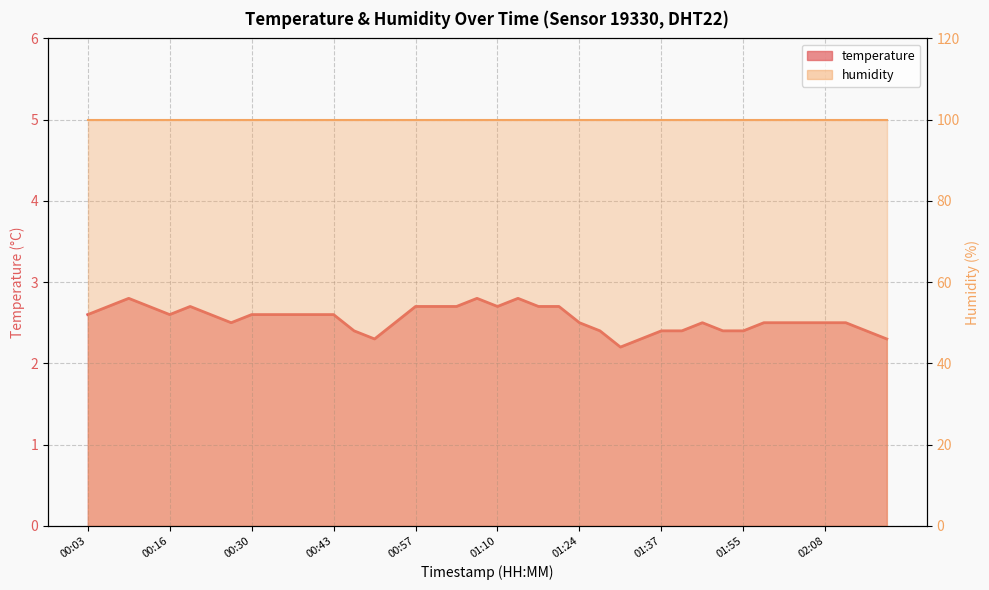

The humidity series shows 99.9 at 19. True or false?

True